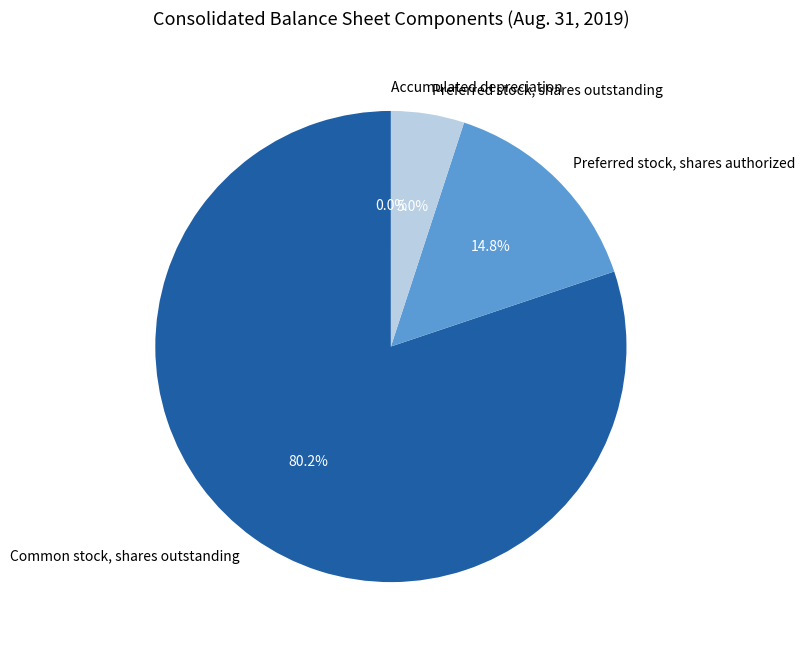

To the nearest percent, what portion does Common stock, shares outstanding represent?

80%